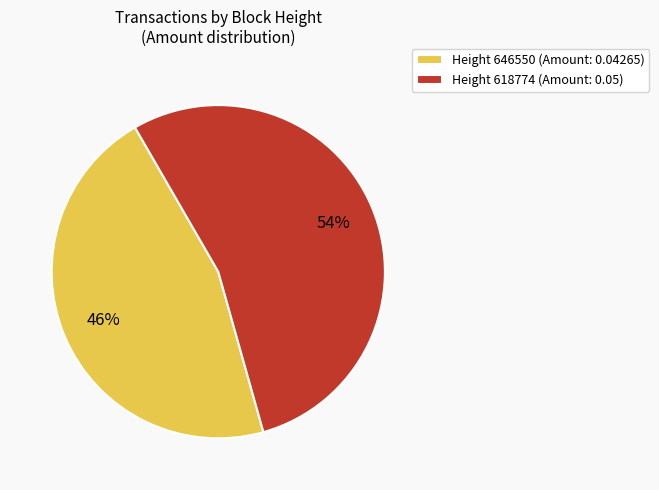

How many segments does this pie chart have?

2